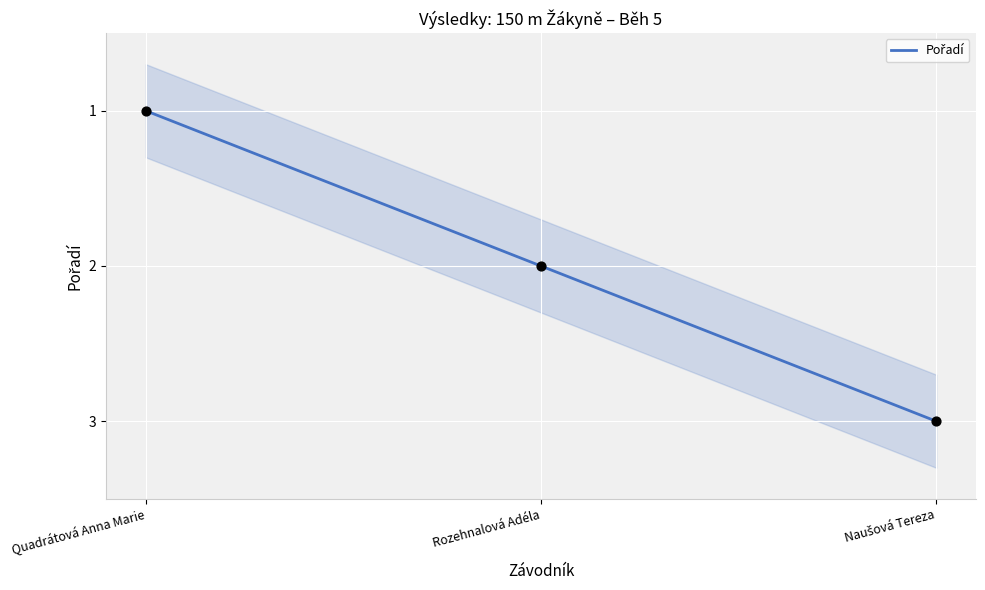

What is the ratio of the value at Quadrátová Anna Marie to the value at Rozehnalová Adéla?

0.5